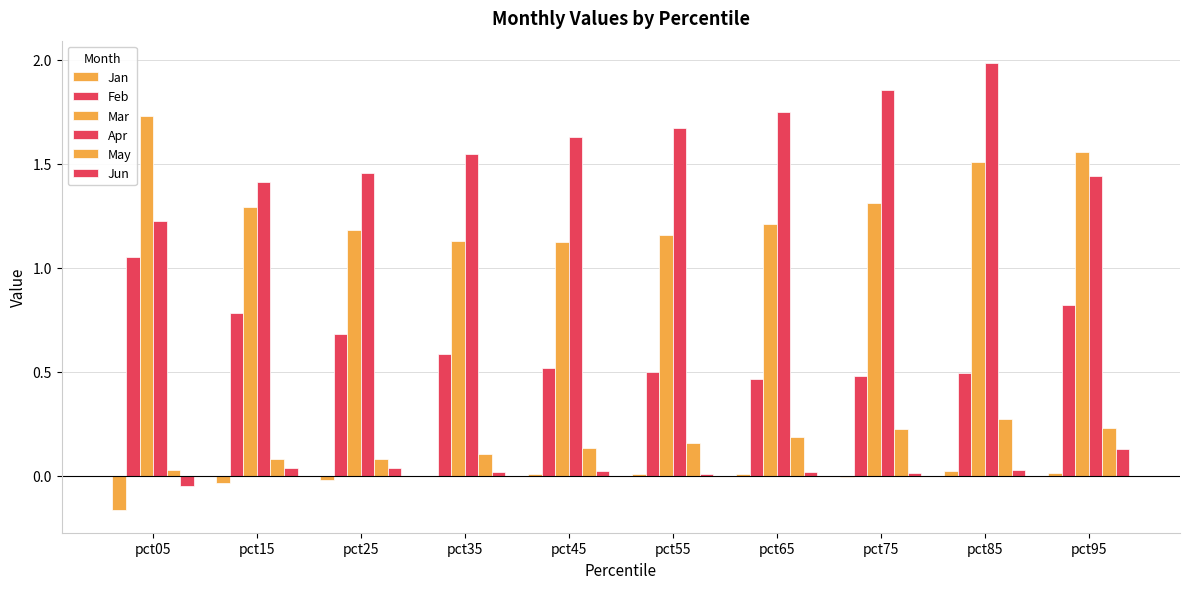

What is the lowest value of the Jan series?

-0.2